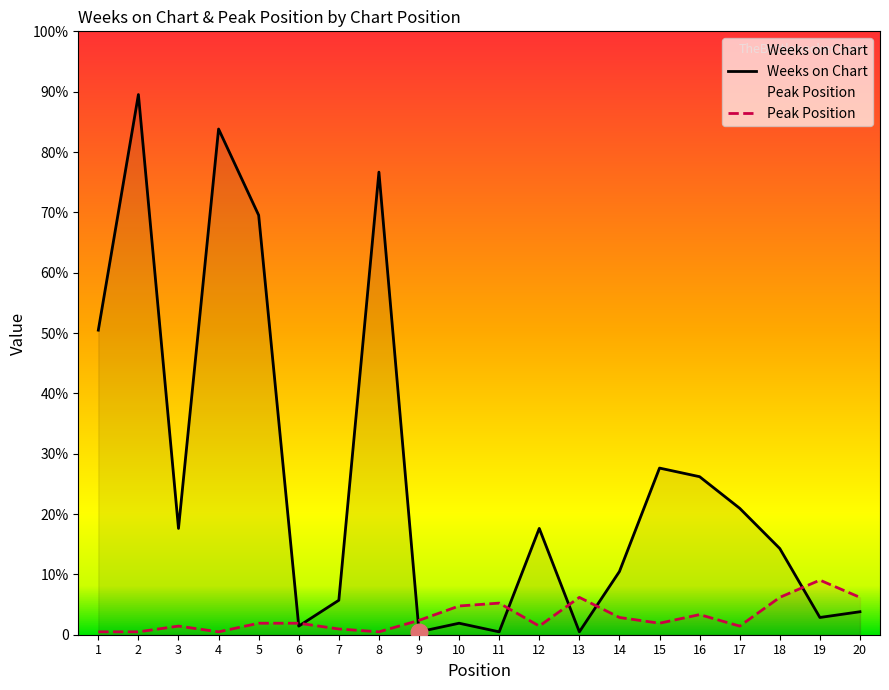

What is the value of the Peak Position point at the 2nd from the left?

1